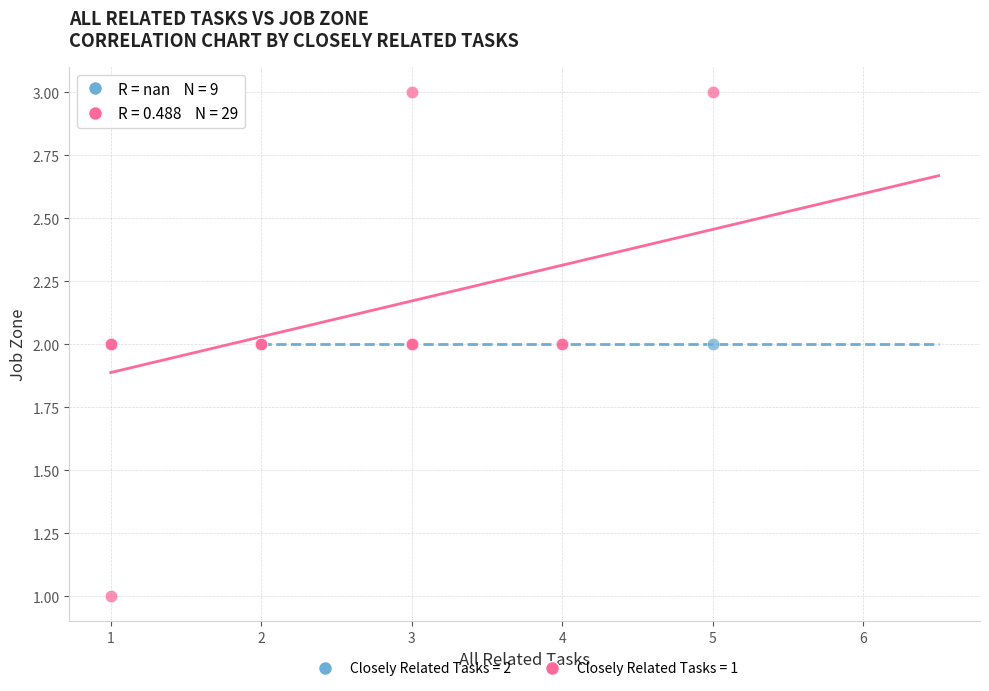

Which series contains the lowest Y value?

Closely Related Tasks = 1